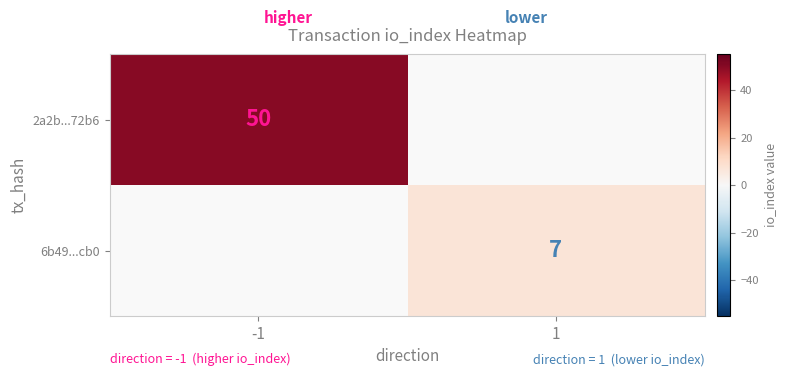

What is the maximum value shown in the chart?

50